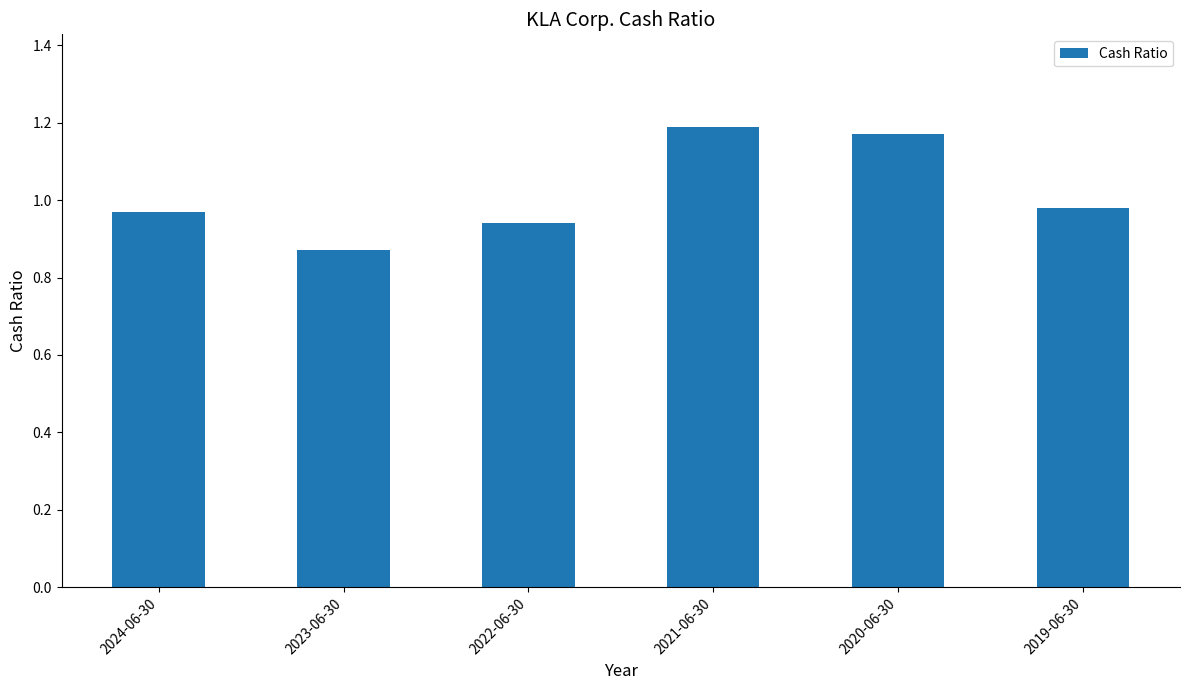

Are the bars grouped side by side (vs. stacked)?

No